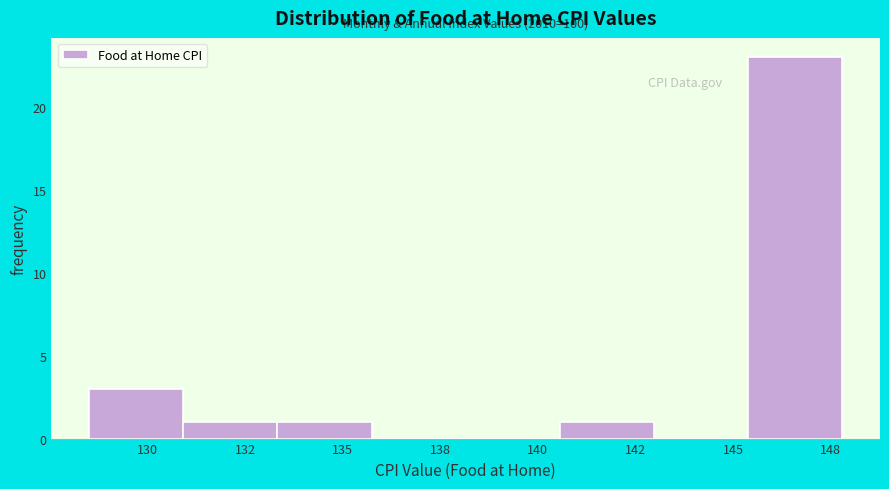

Reading right to left, list all the values displayed in this chart.

148=23	145=0	142=1	140=0	138=0	135=1	132=1	130=3